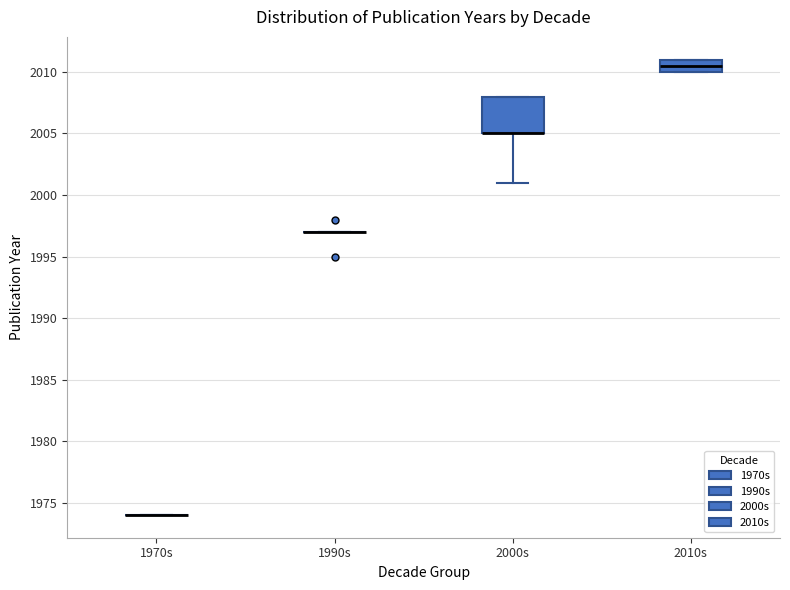

Reading left to right, transcribe this box plot: for each box, give where its median line is, the range the box spans, and where its two whiskers end, as read against the y-axis. The values are not printed on the chart, so give them approximately, as read against the axis.

1970s: box collapsed to a line at 1974.0, whiskers 1974.0 to 1974.0
1990s: box collapsed to a line at 1997.0, whiskers 1997.0 to 1997.0
2000s: median 2005.0 (drawn on the box's lower edge), box 2005.0 to 2008.0, whiskers 2001.0 to 2008.0
2010s: median 2010.5, box 2010.0 to 2011.0, whiskers 2010.0 to 2011.0